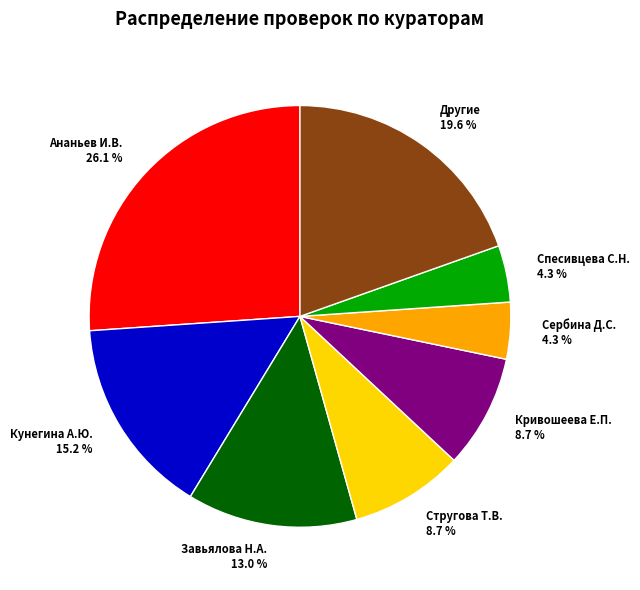

Is the sum of Ананьев И.В. and Спесивцева С.Н. greater than half?

No